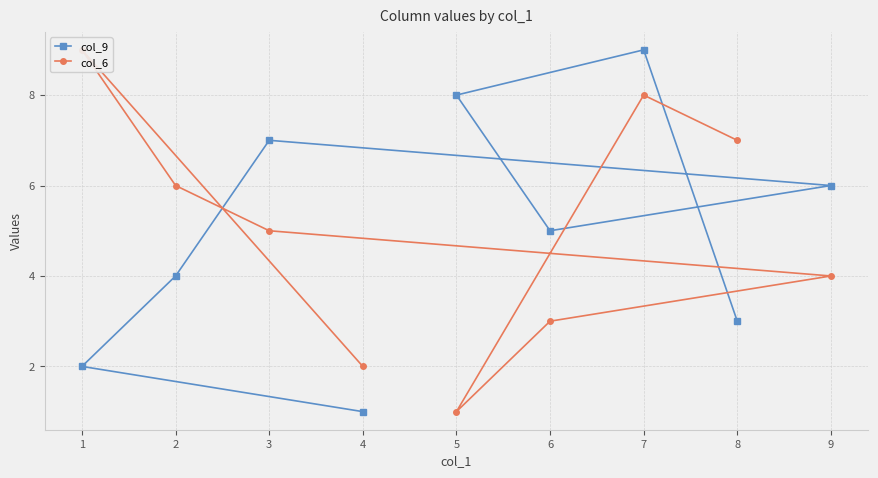

Reading left to right, extract all data points from this chart.

col_9: 8=3	7=9	5=8	6=5	9=6	3=7	2=4	1=2	4=1
col_6: 8=7	7=8	5=1	6=3	9=4	3=5	2=6	1=9	4=2